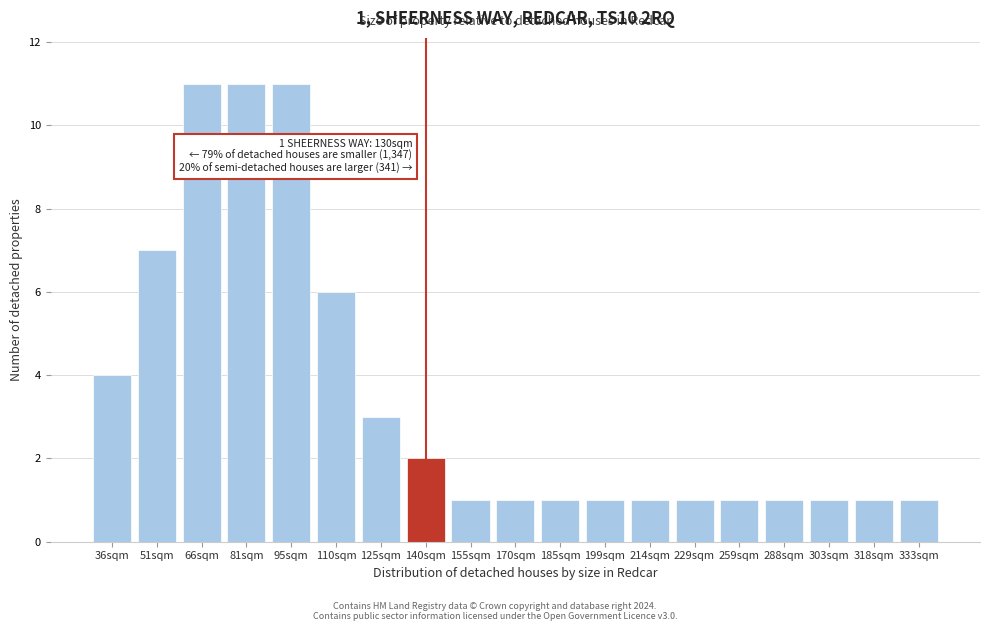

Reading left to right, list all the values displayed in this chart.

4	7	11	11	11	6	3	2	1	1	1	1	1	1	1	1	1	1	1